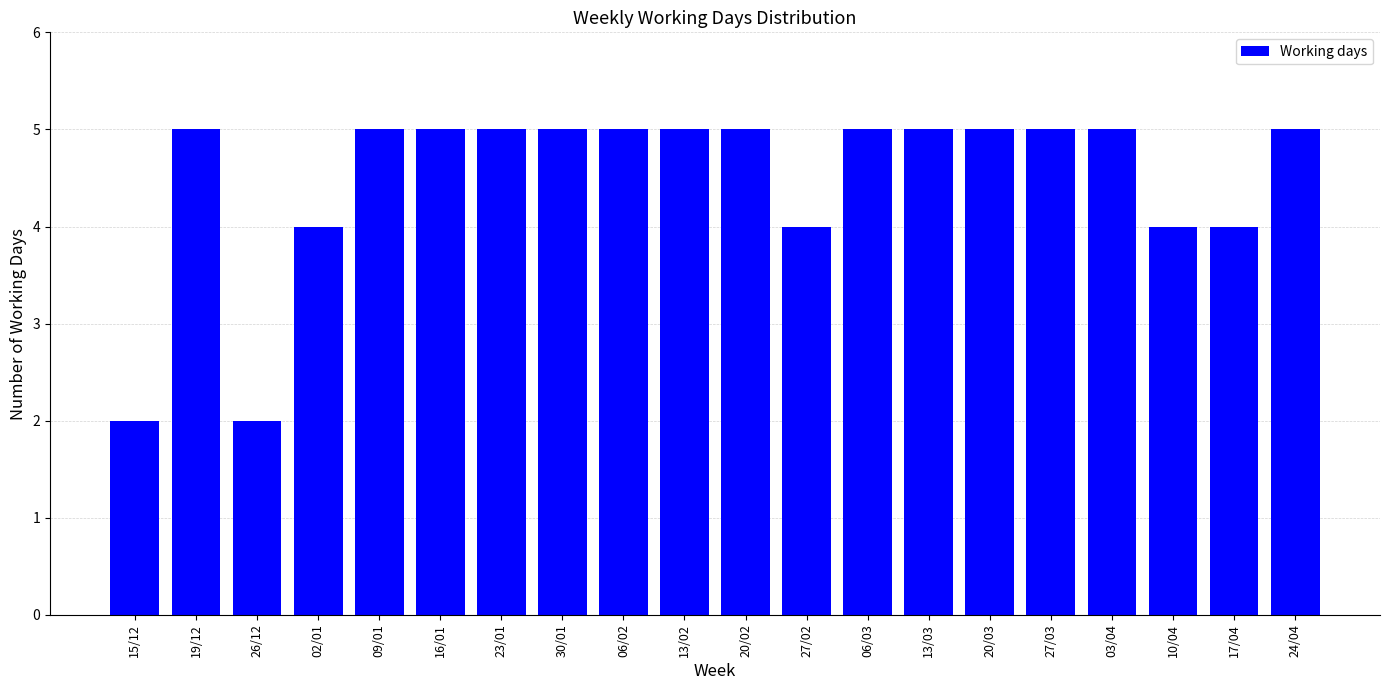

How many values are between 4 and 5?

18